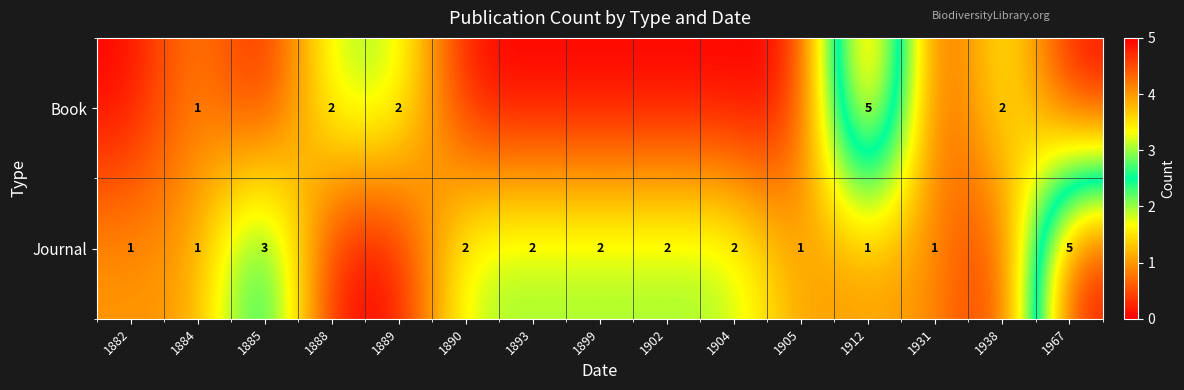

True or false: Journal has a value of 1 at 1912.

True